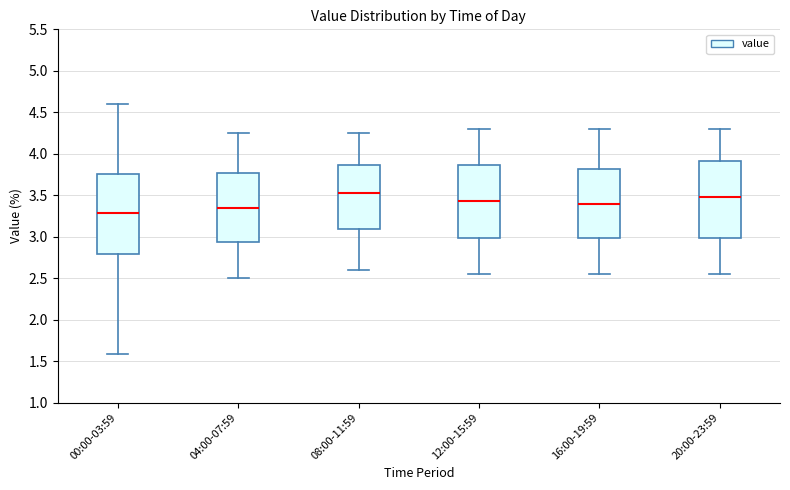

Reading left to right, transcribe this box plot: for each box, give where its median line is, the range the box spans, and where its two whiskers end, as read against the y-axis. The values are not printed on the chart, so give them approximately, as read against the axis.

00:00-03:59: median 3.30, box 2.80 to 3.75, whiskers 1.60 to 4.60
04:00-07:59: median 3.35, box 2.95 to 3.75, whiskers 2.50 to 4.25
08:00-11:59: median 3.55, box 3.10 to 3.85, whiskers 2.60 to 4.25
12:00-15:59: median 3.45, box 3.00 to 3.85, whiskers 2.55 to 4.30
16:00-19:59: median 3.40, box 3.00 to 3.80, whiskers 2.55 to 4.30
20:00-23:59: median 3.50, box 3.00 to 3.90, whiskers 2.55 to 4.30